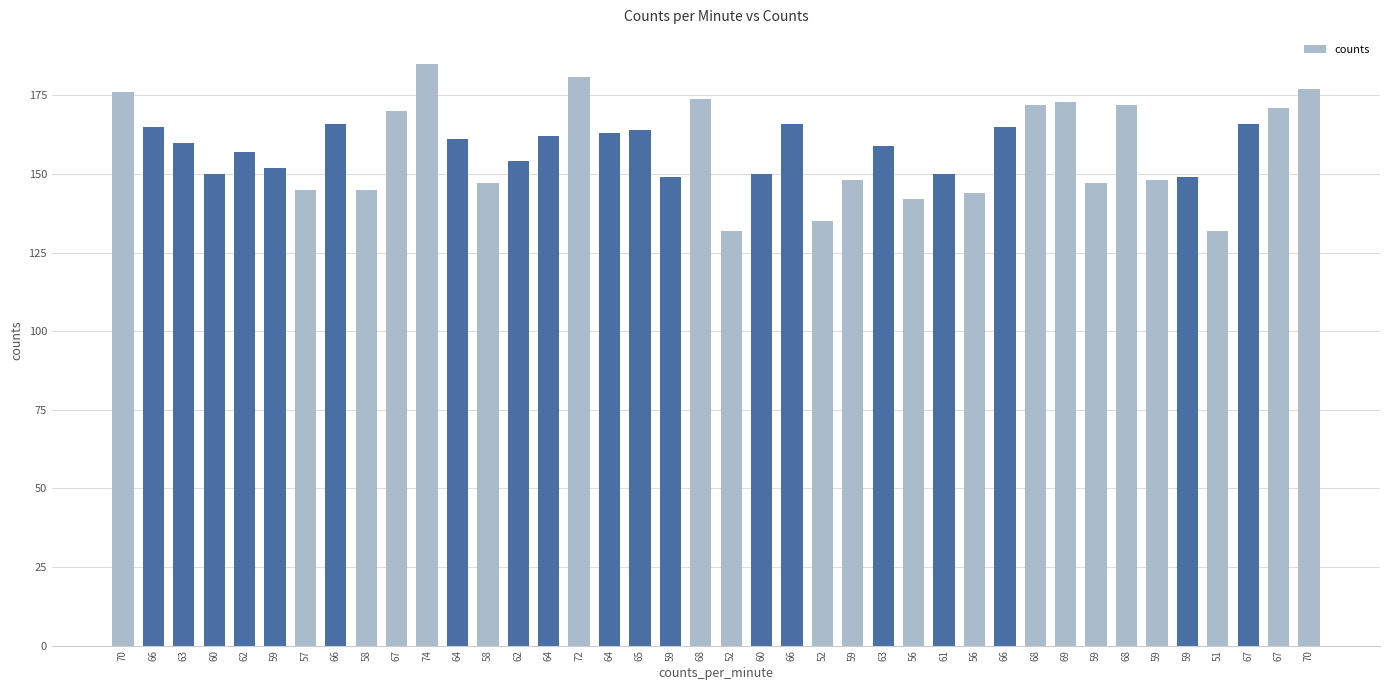

What is the label of the 31st bar from the right?

67